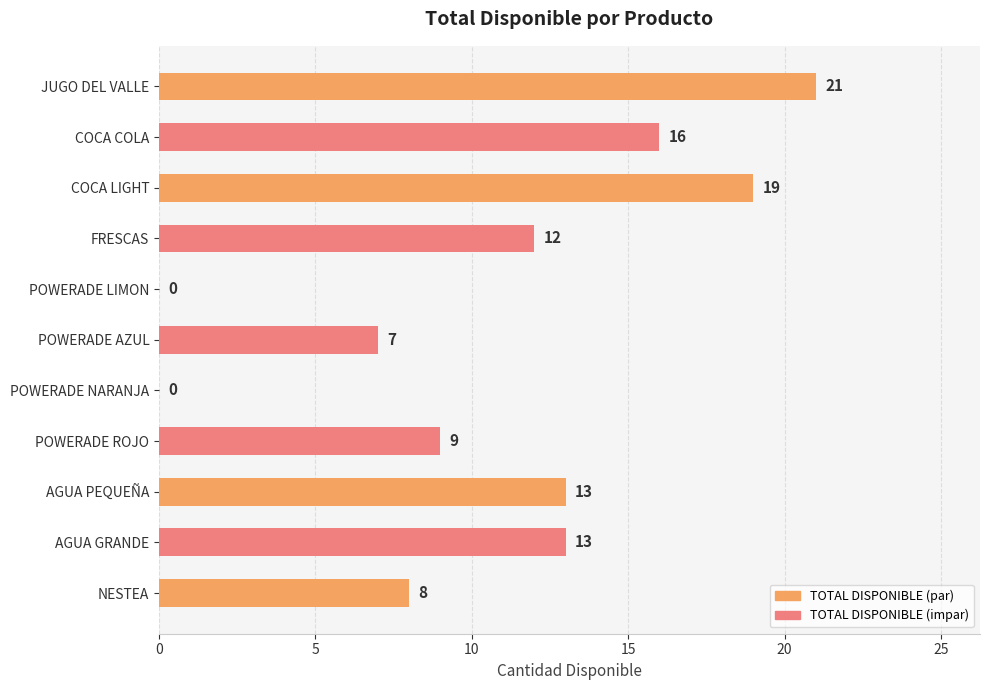

What is the sum of the values at POWERADE ROJO and COCA LIGHT?

28